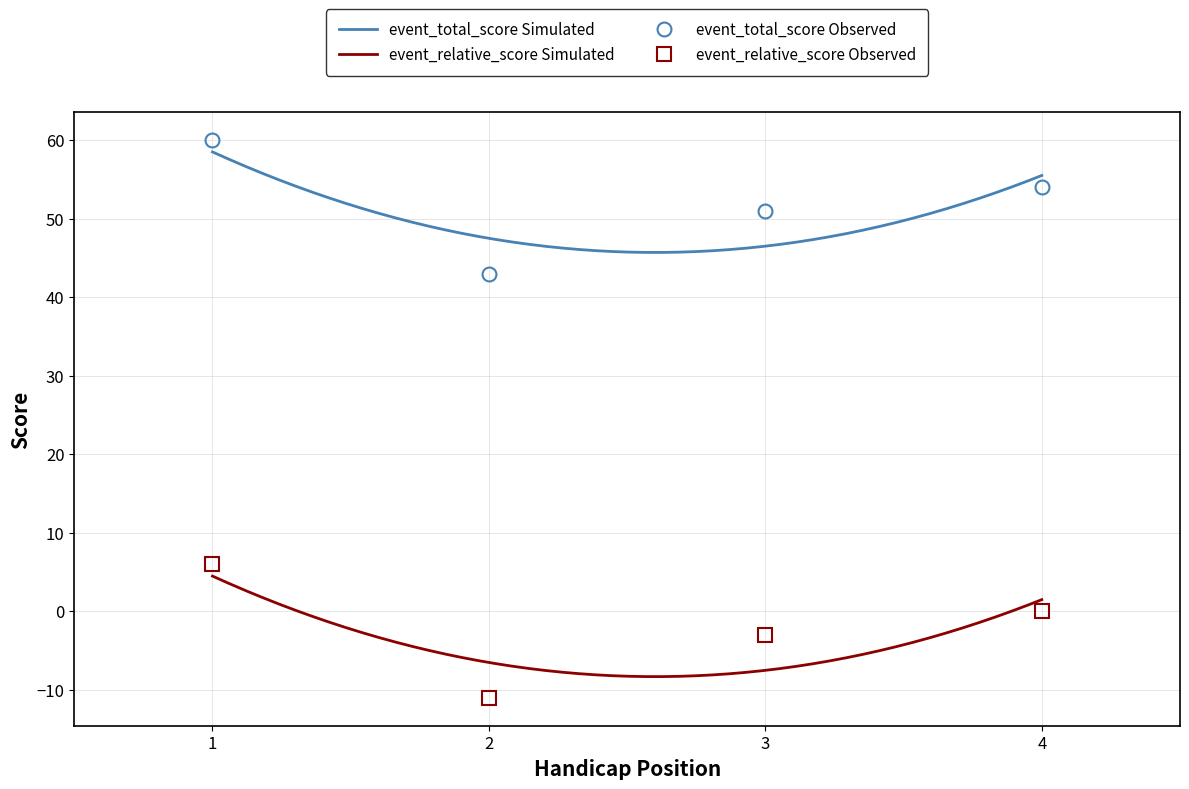

Rank the categories by event_total_score value from highest to lowest.

1, 4, 3, 2